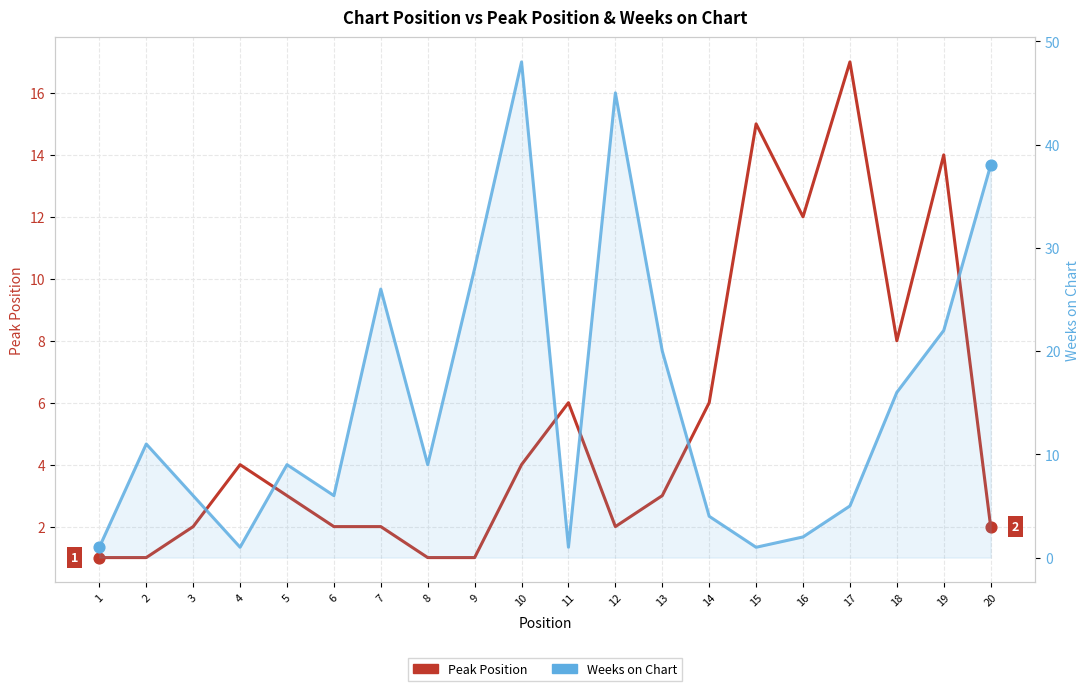

At how many categories does at least one series exceed 35?

3